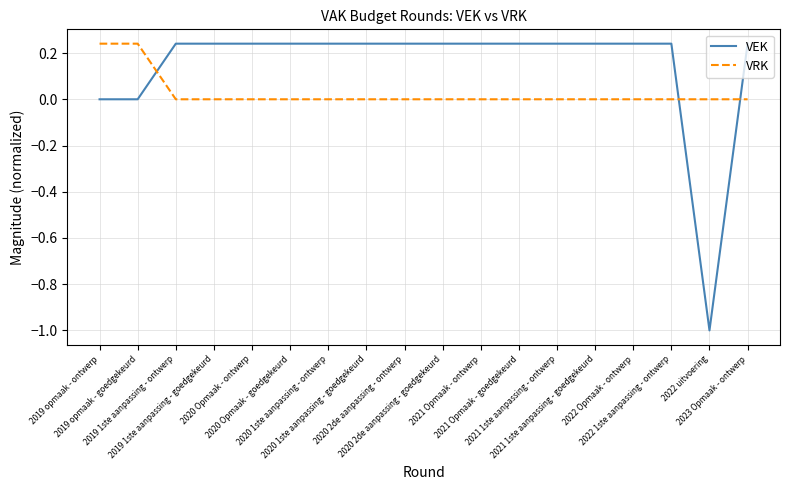

How many times do VRK and VEK cross each other?

3